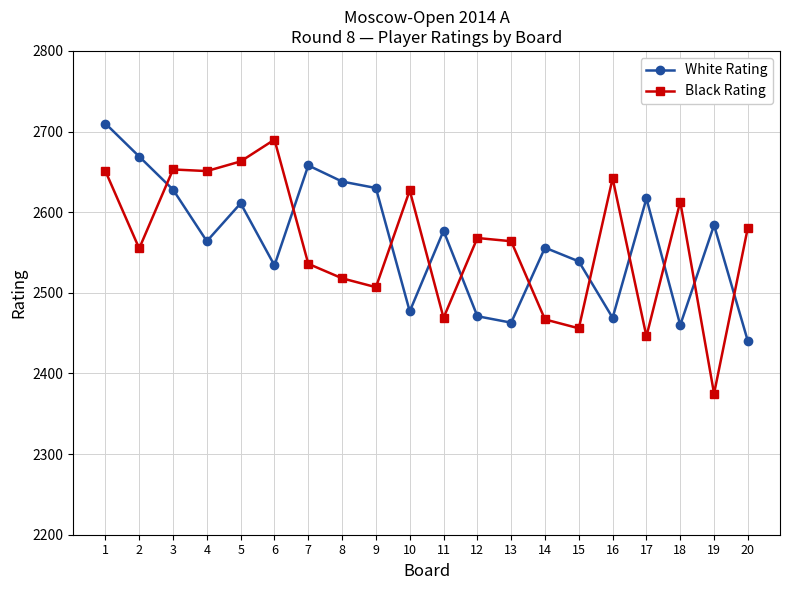

What is the difference between the White Rating values at 6 and 20?

94